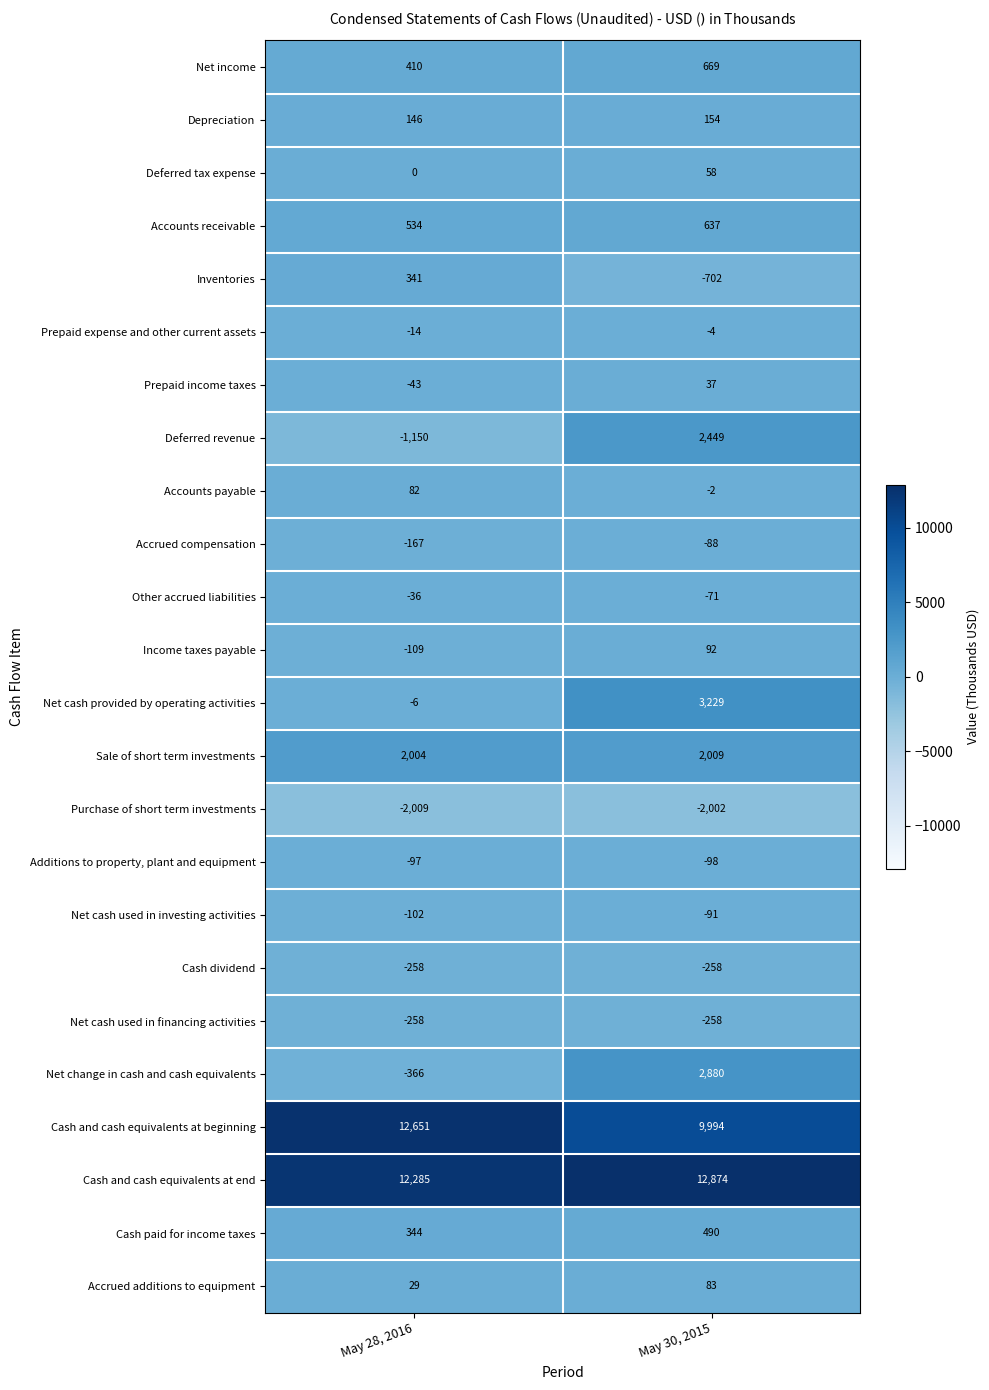

What is the difference between the maximum and minimum values in the Cash paid for income taxes series?

146